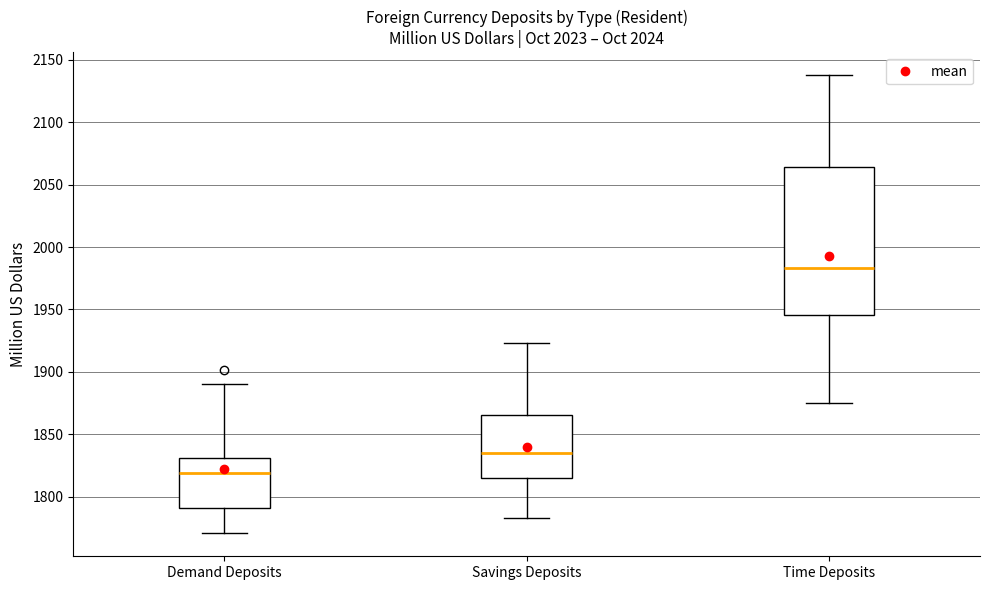

Where is the upper edge of the box for Savings Deposits on the y-axis? The values are not printed on the chart, so give them approximately, as read against the axis.

1865